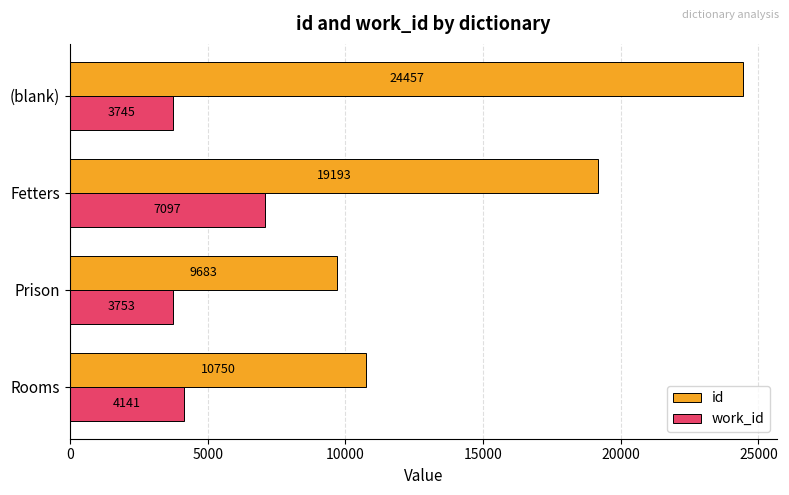

The work_id series shows 3753.0 at Prison. True or false?

True